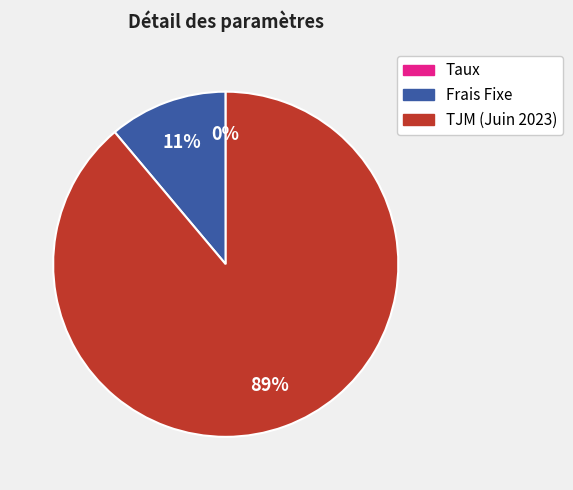

Which category has the biggest portion of the pie?

TJM (Juin 2023)